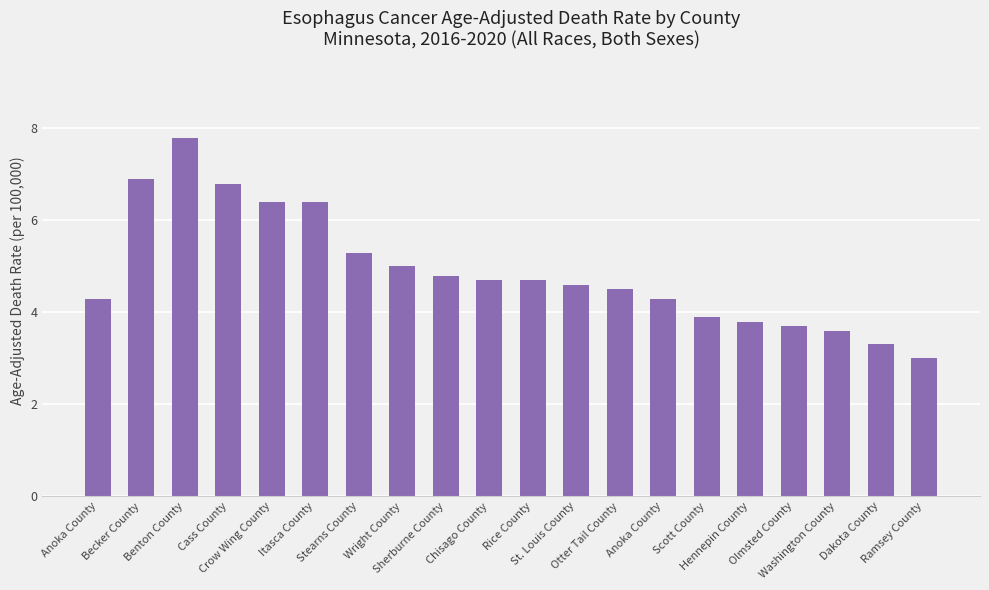

List the labels in order of value, smallest first.

Ramsey County, Dakota County, Washington County, Olmsted County, Hennepin County, Scott County, Anoka County, Anoka County, Otter Tail County, St. Louis County, Chisago County, Rice County, Sherburne County, Wright County, Stearns County, Crow Wing County, Itasca County, Cass County, Becker County, Benton County